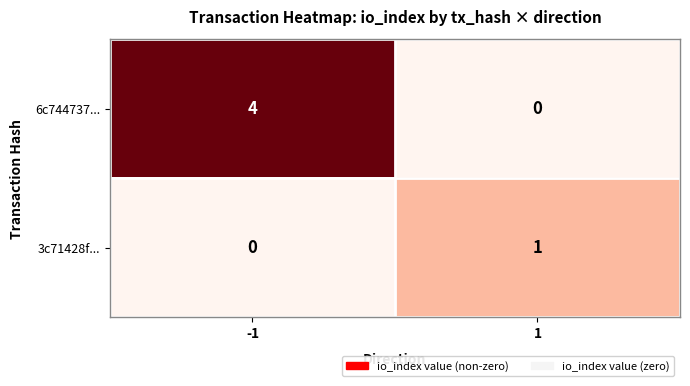

True or false: 6c744737... has a value of 0 at 1.

True